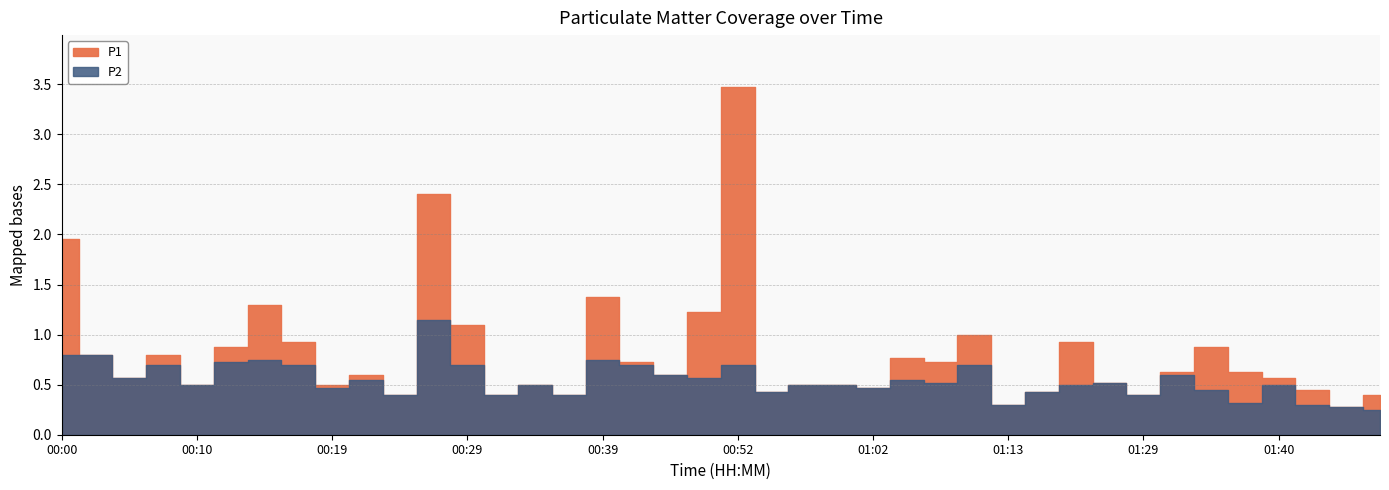

The P2 series shows 0.7 at 00:17. True or false?

True